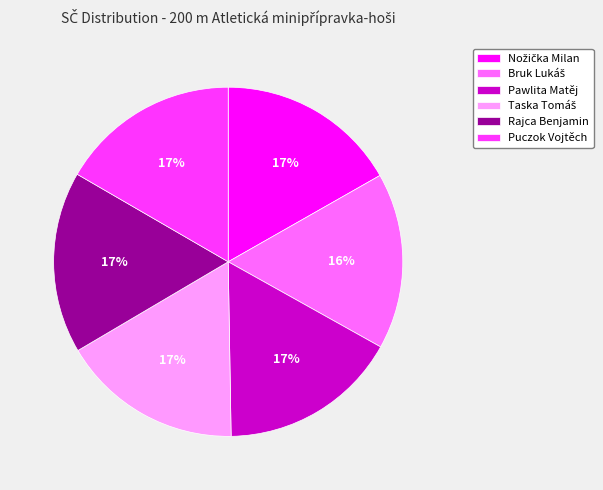

True or false: Pawlita Matěj accounts for 17% of the total.

True